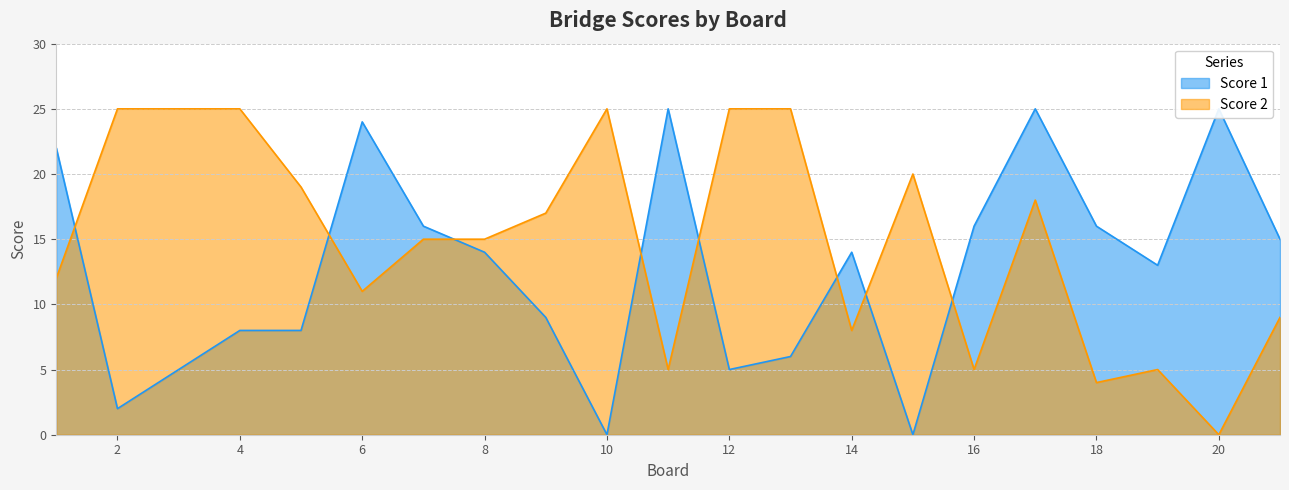

What is the spread (max minus min) of values at 5?

11